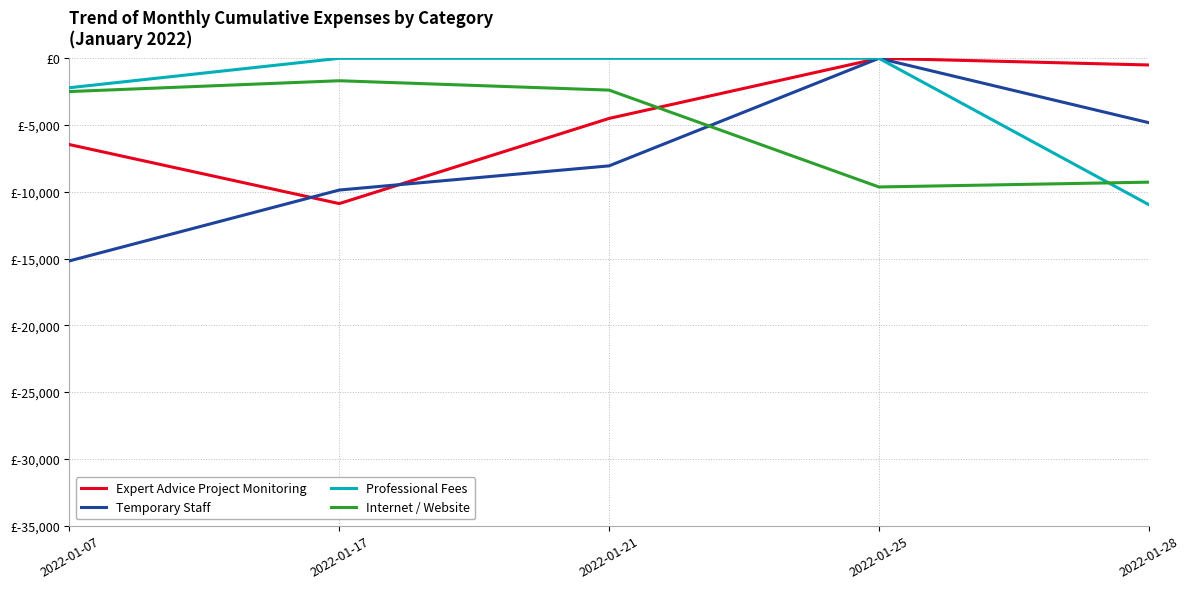

Where is Professional Fees nearest to the value -5478?

2022-01-07